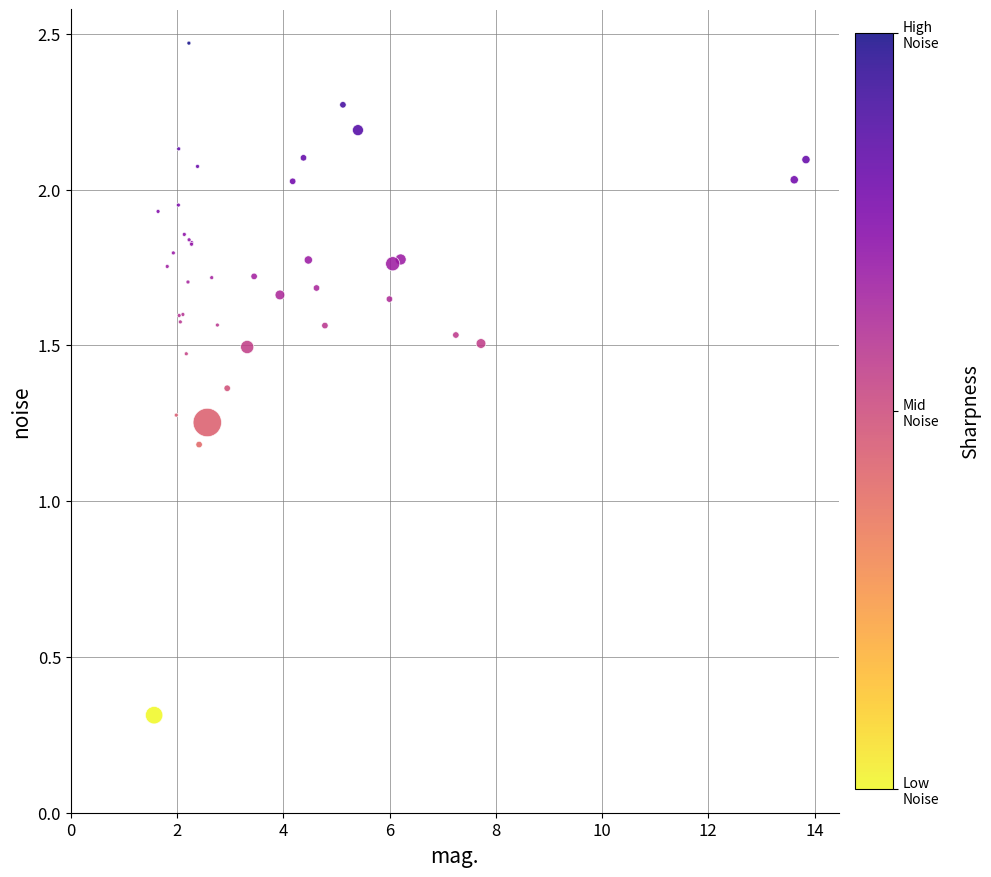

What Y value in the scatter plot is closest to 1?

1.2